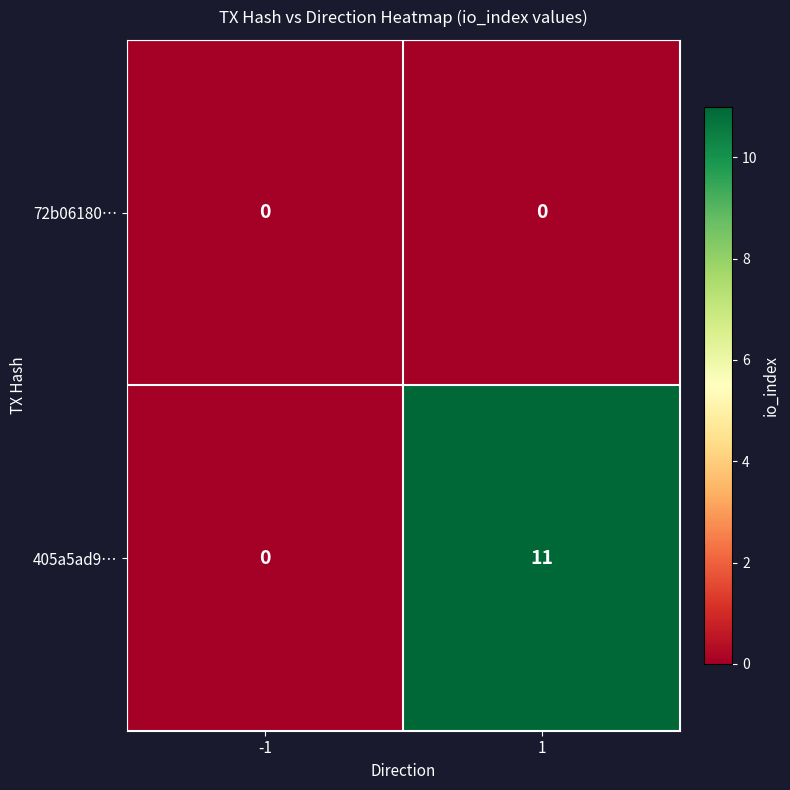

At which category does the chart reach its peak across all series?

1